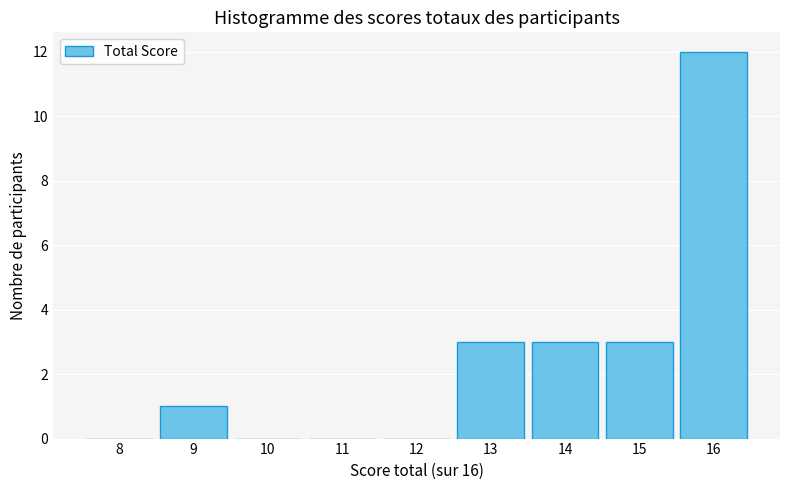

Reading right to left, what are all the values shown in this chart?

16=12	15=3	14=3	13=3	12=0	11=0	10=0	9=1	8=0